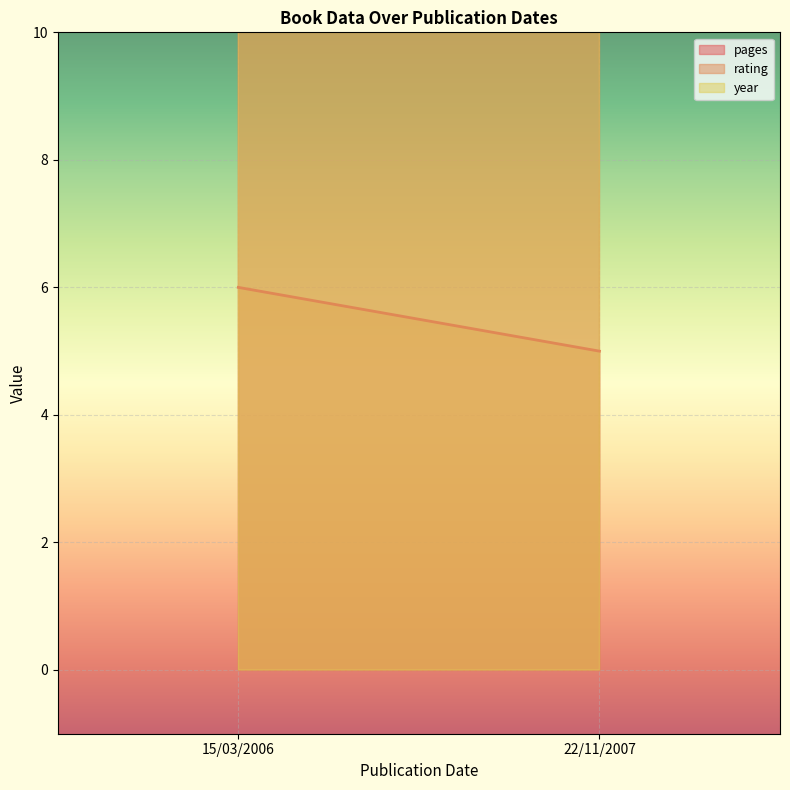

Is the value of rating at 15/03/2006 greater than the value of pages at 15/03/2006?

No